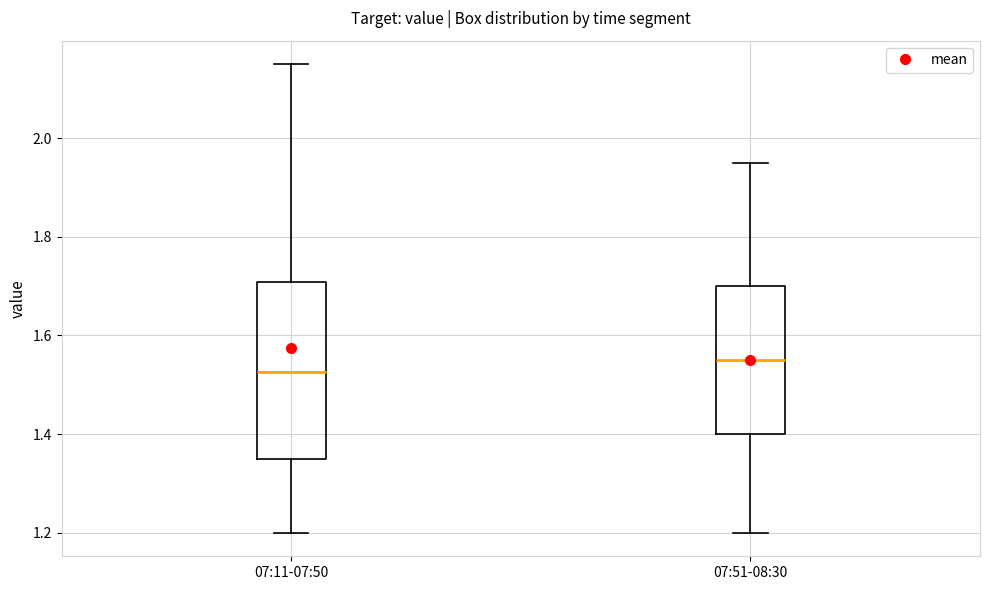

Which box is the tallest, from its lower edge to its upper edge?

07:11-07:50